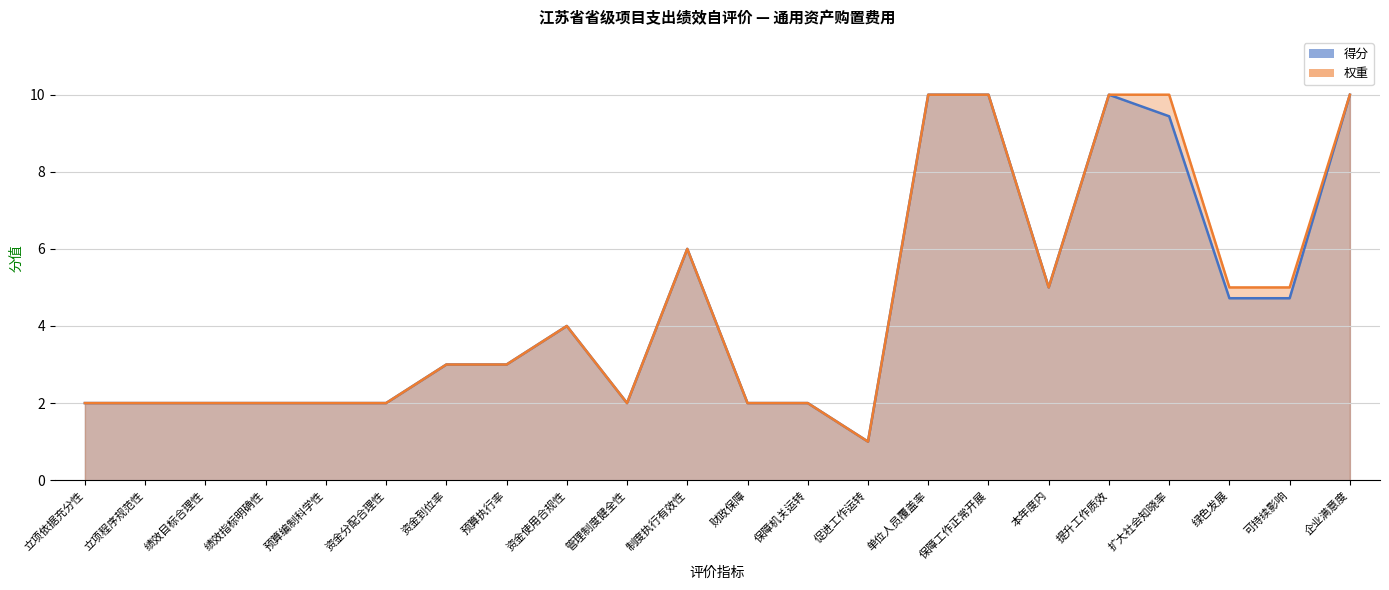

What position from the right is 资金使用合规性?

14